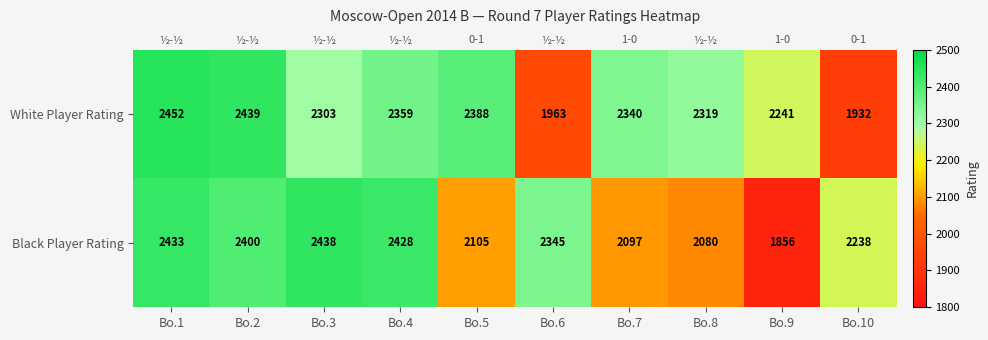

What is the difference between the White Player Rating values at Bo.9 and Bo.3?

62